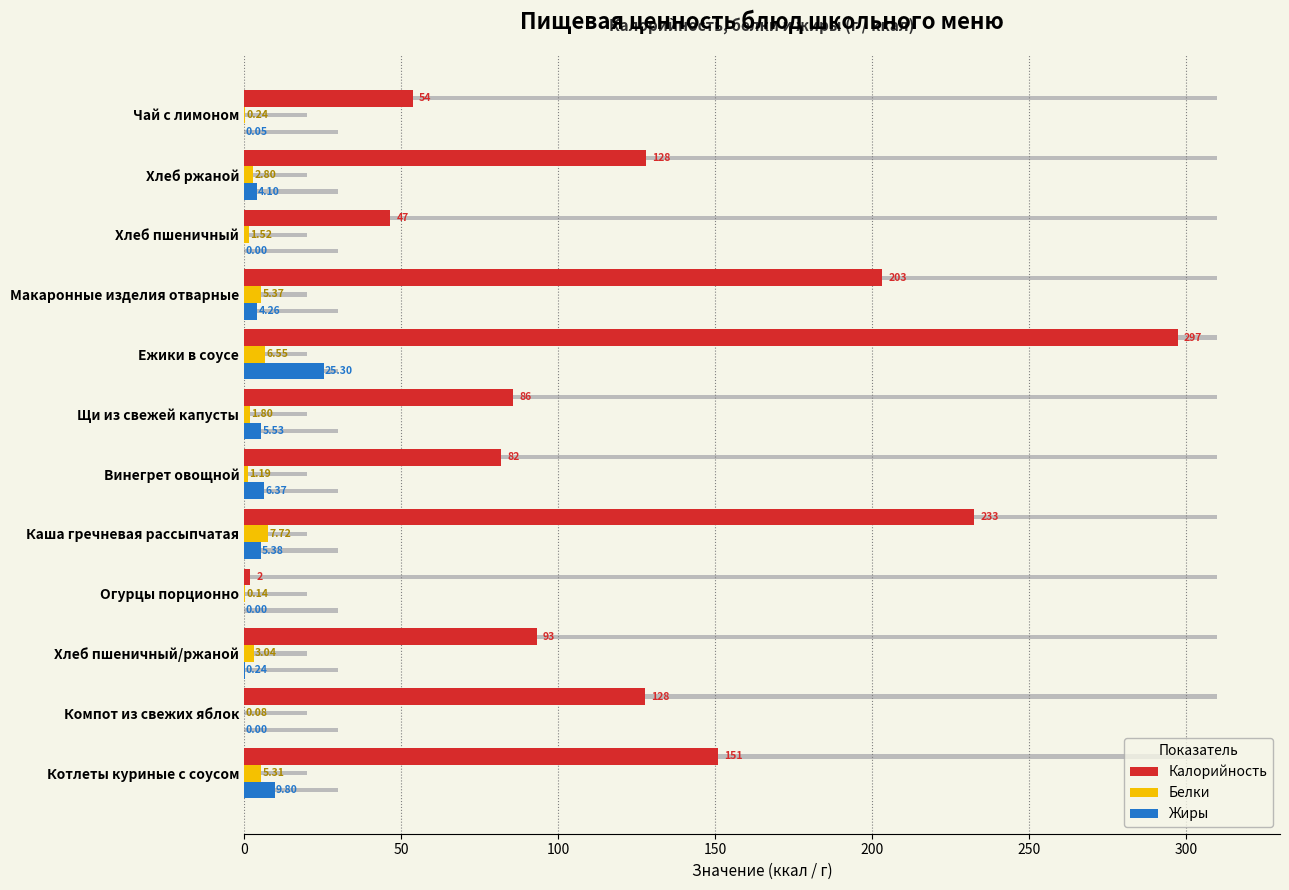

How many bars are there in each group?

3